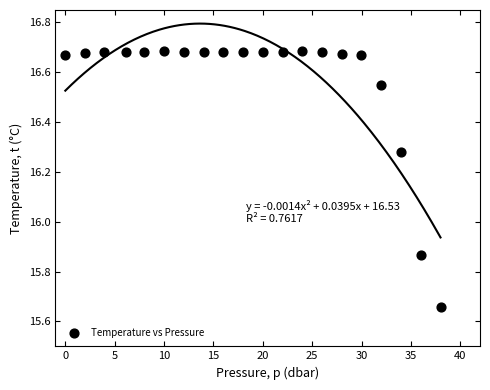

What is the range of X values (max minus min)?

38.0